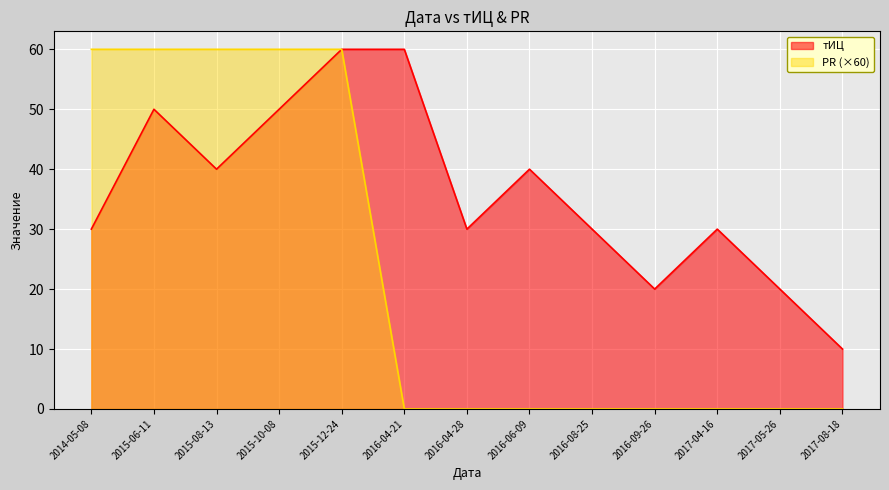

What is the maximum value for тИЦ?

60